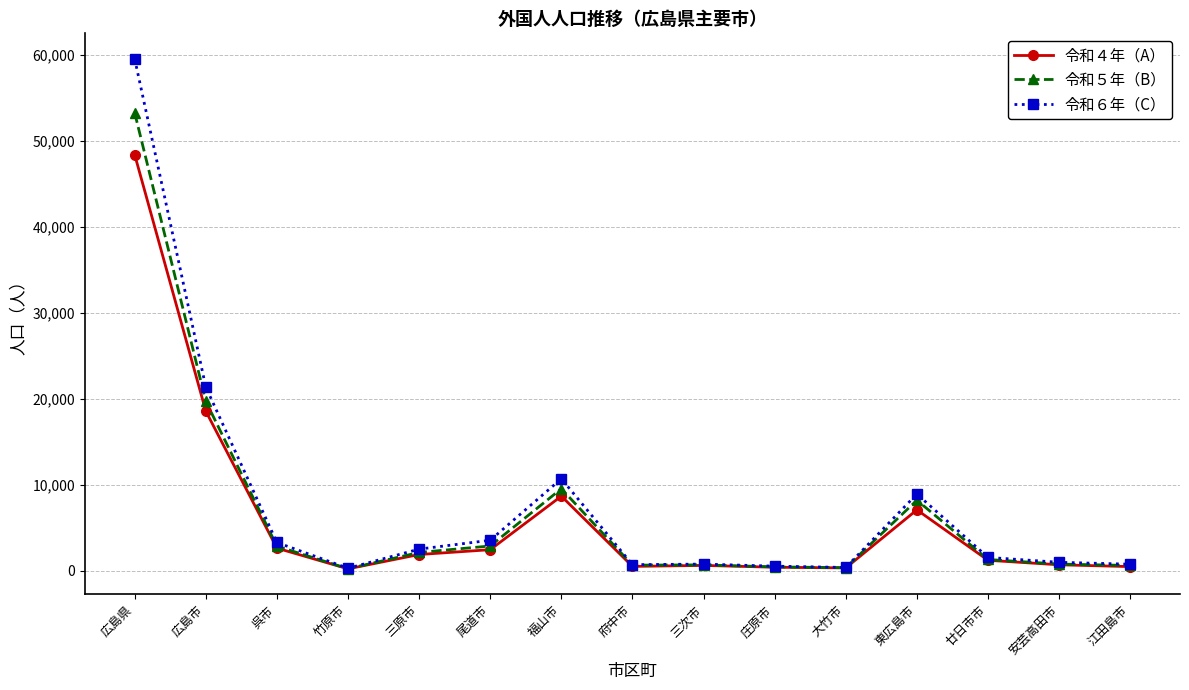

At which category does 令和６年（C） reach its first local valley?

竹原市